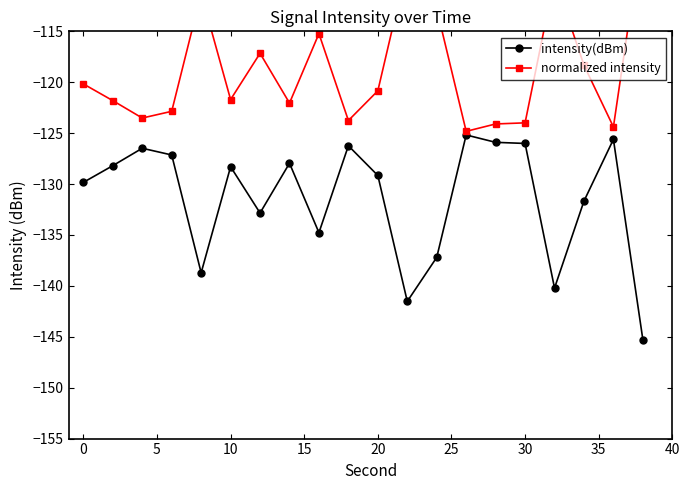

What are all the series names shown in the legend?

intensity(dBm), normalized intensity